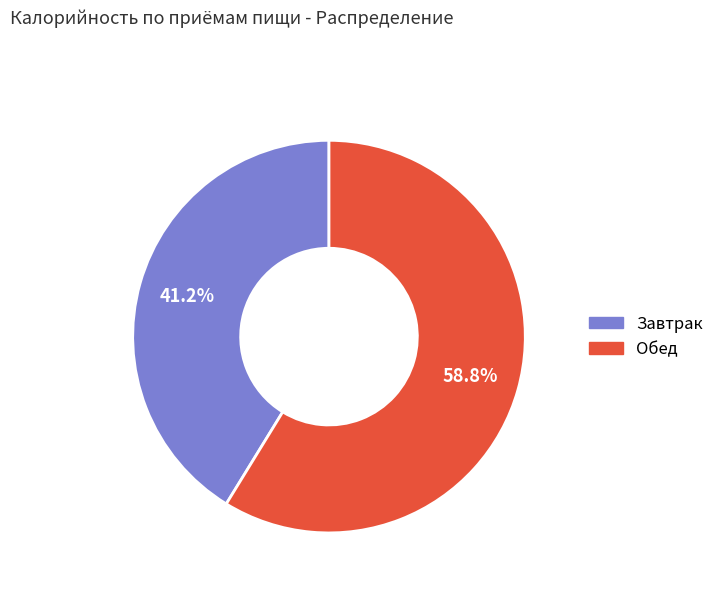

Is it true that Завтрак is 33% of the pie?

False